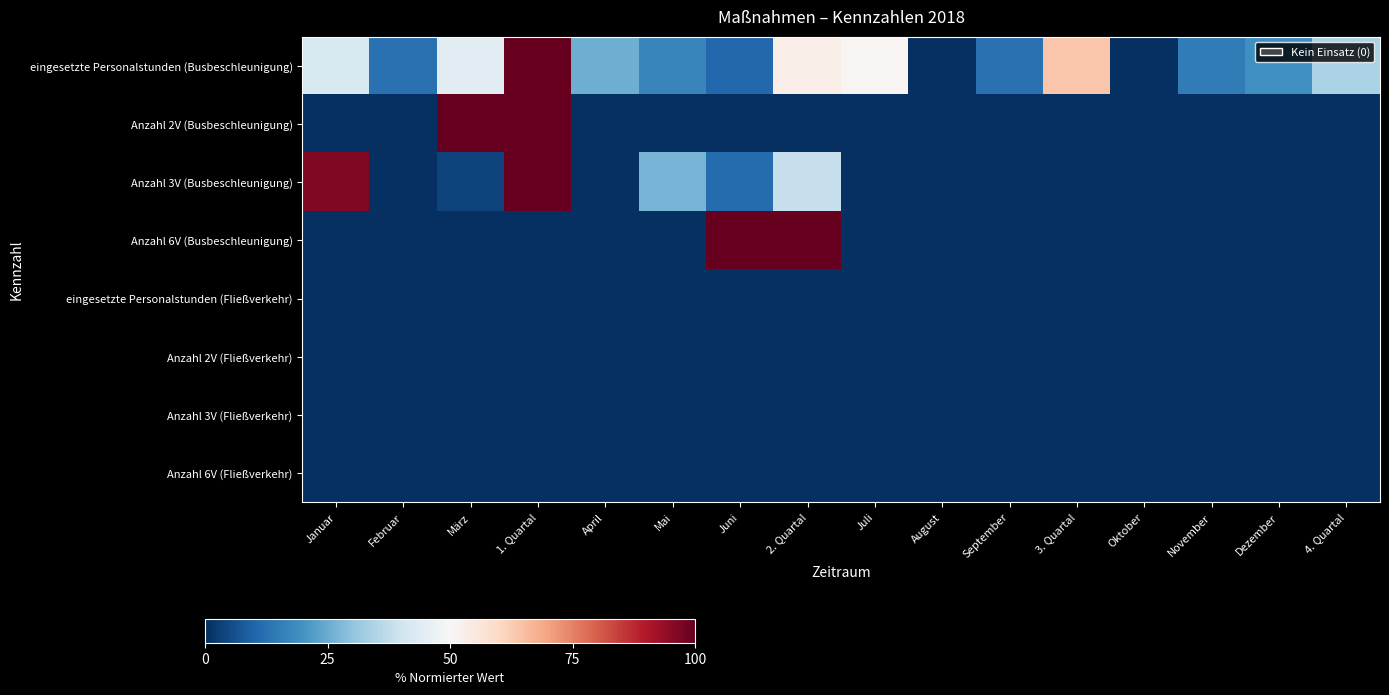

Count the number of categories in the chart.

16